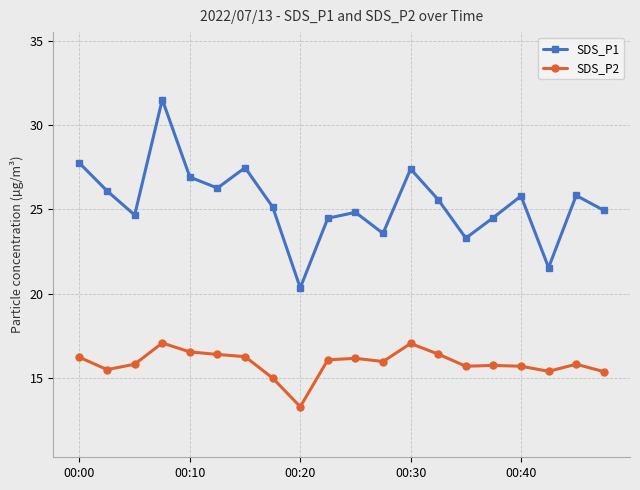

How many lines are shown in the chart?

2